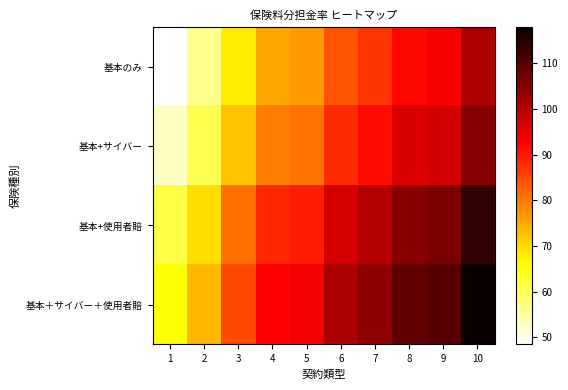

What is the difference between the highest and lowest values at 8?

17.2